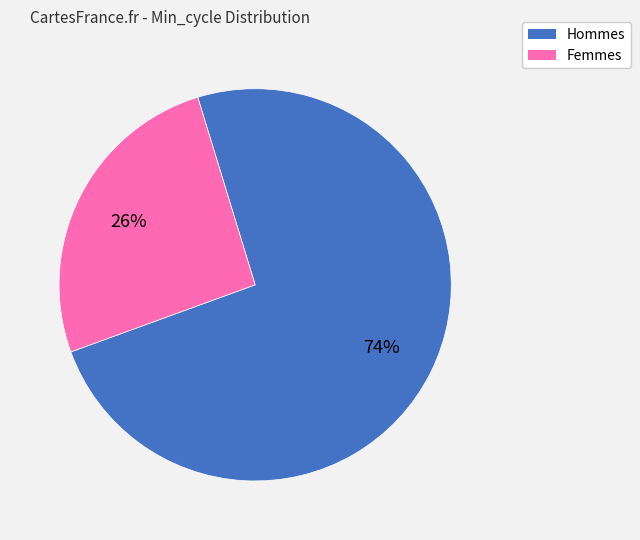

Is there any slice that represents more than half of the pie?

Yes